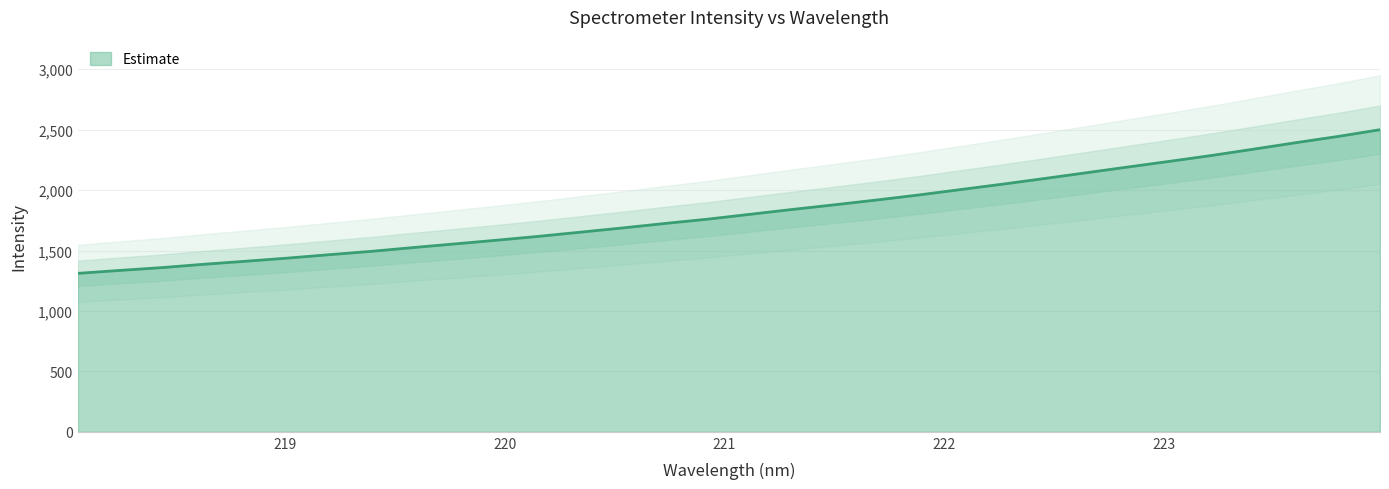

What is the difference between the maximum and minimum values?

1188.8